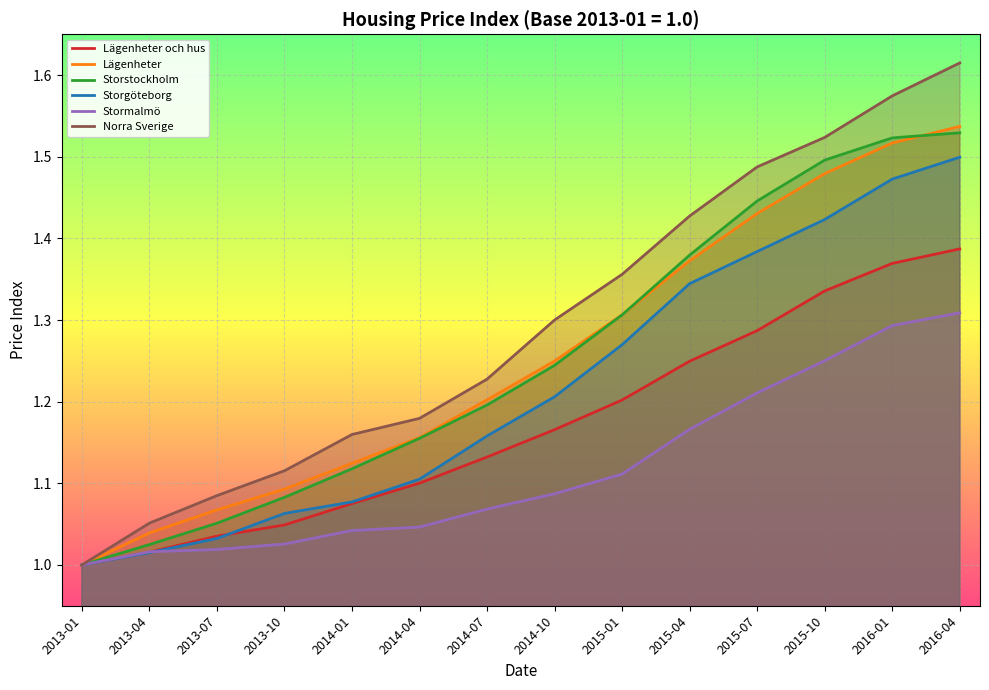

Where is Lägenheter och hus nearest to the value 1?

2013-01